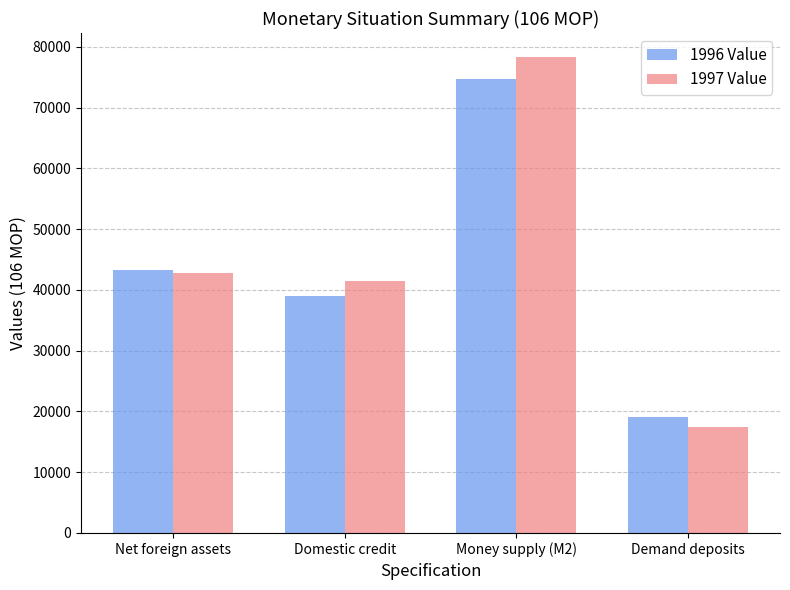

What is the label of the 3rd bar from the left?

Money supply (M2)